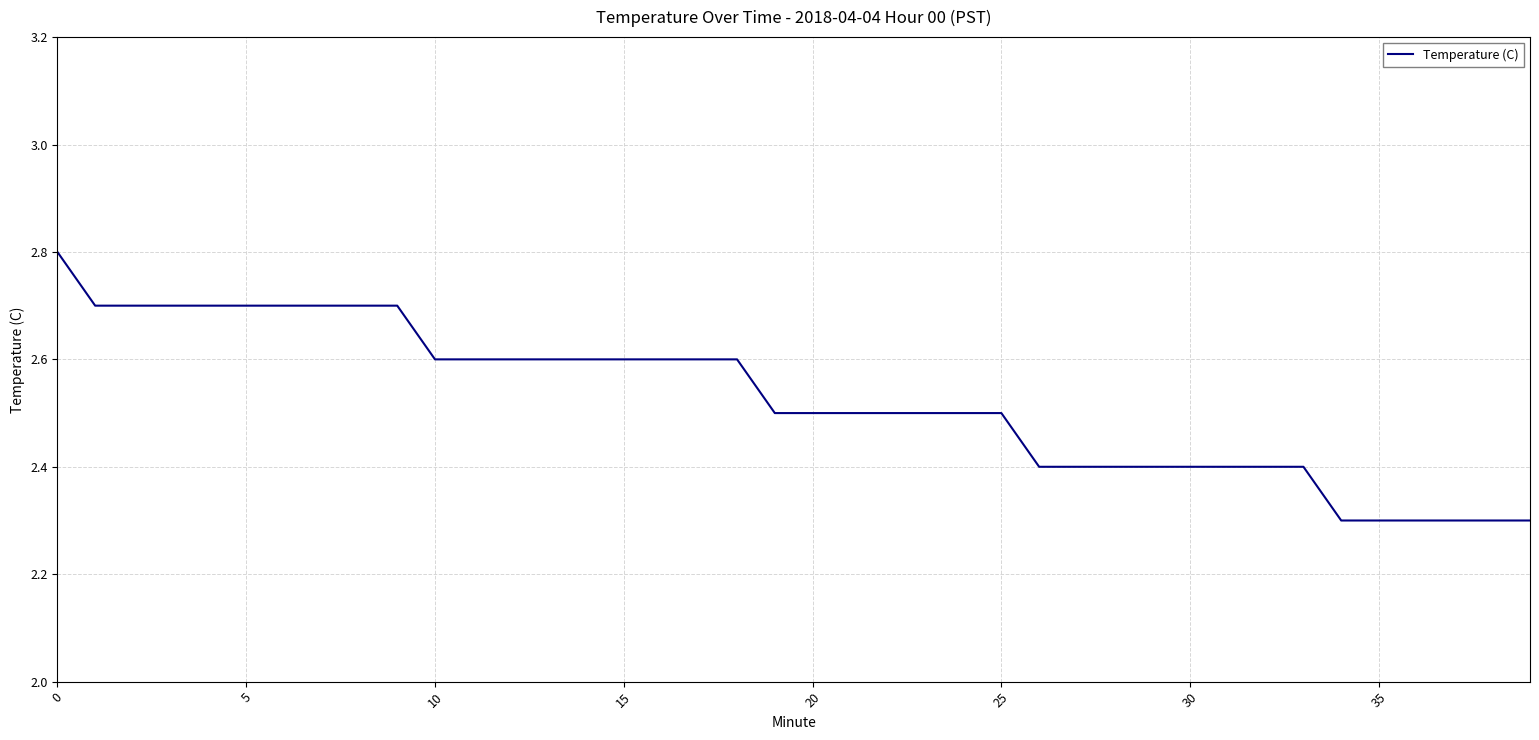

What is the difference between the maximum and minimum values?

0.5